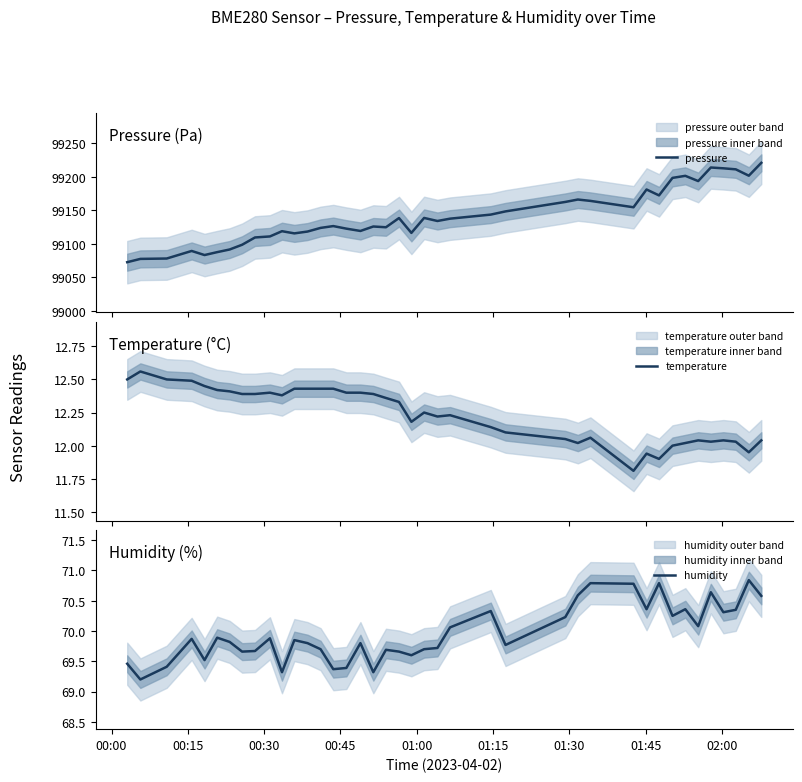

True or false: temperature and pressure cross at least once.

False